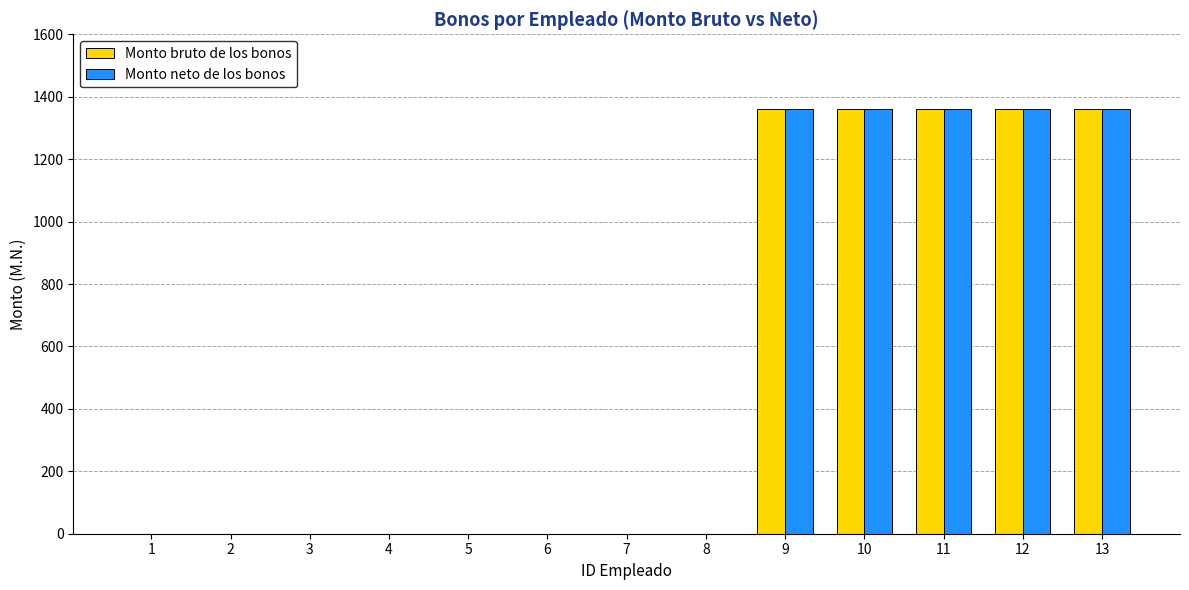

What is the maximum value shown in the chart?

1361